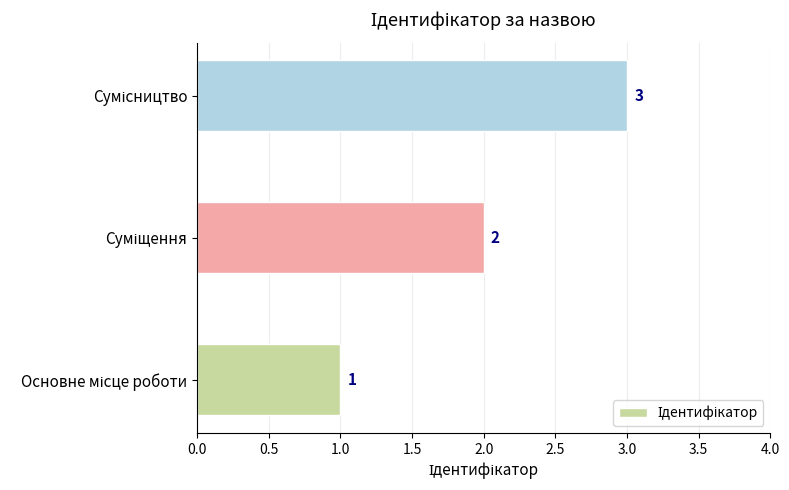

How many values are between 1 and 3?

3